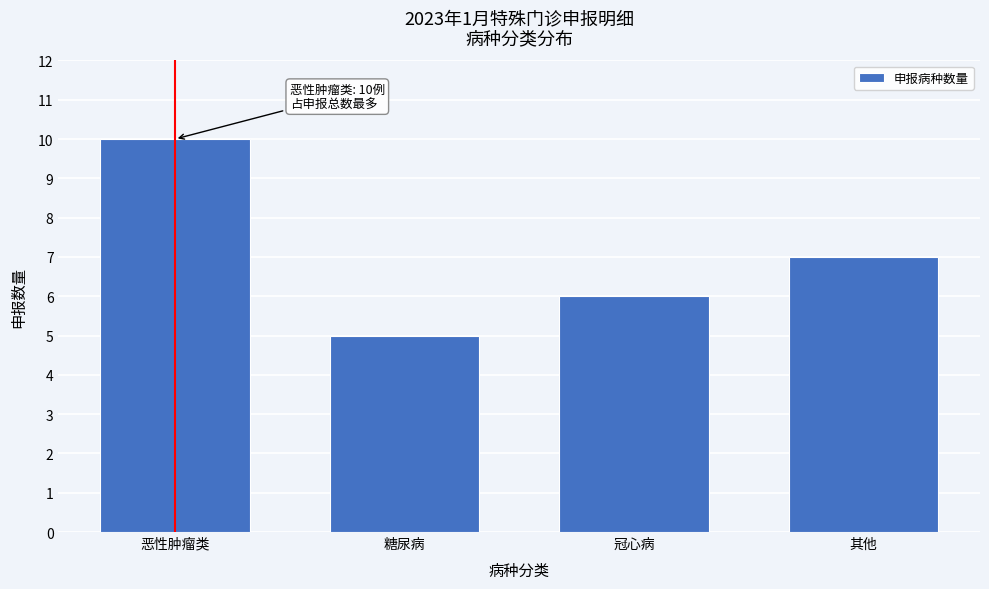

Reading right to left, list all the values displayed in this chart.

其他=7	冠心病=6	糖尿病=5	恶性肿瘤类=10